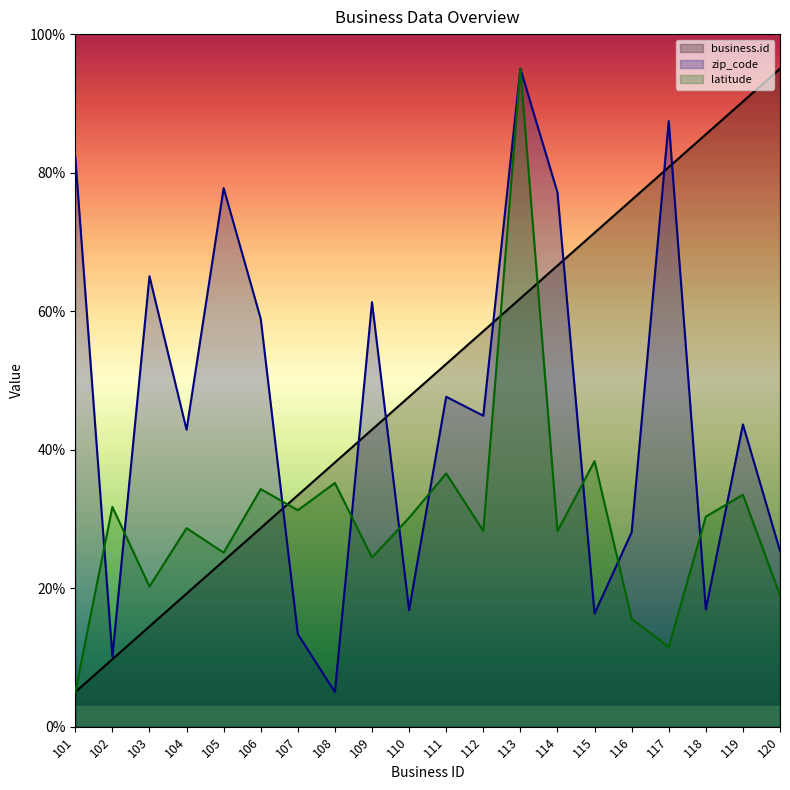

Between which two adjacent categories do business.id and latitude first intersect?

106 and 107